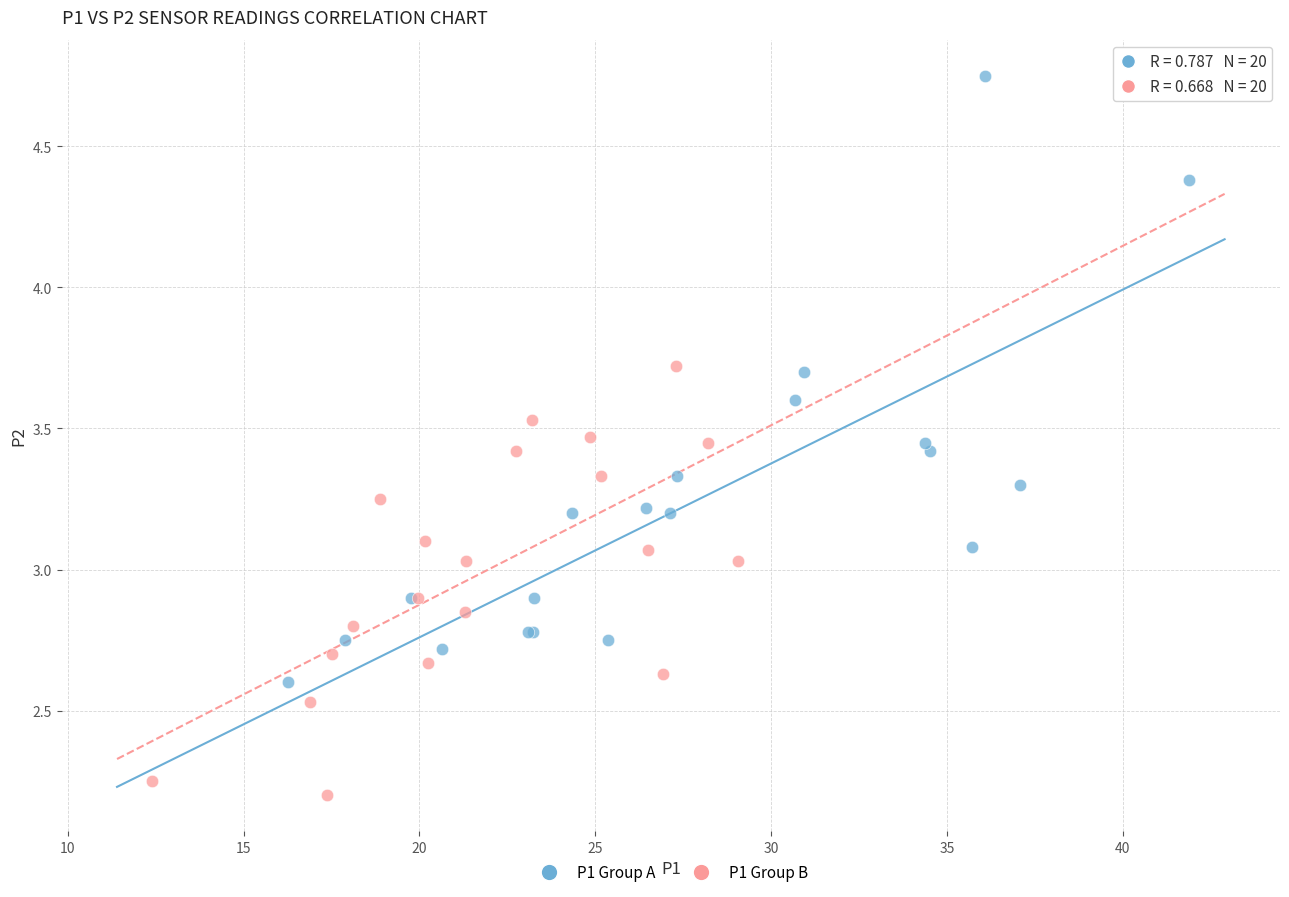

Which series reaches the maximum Y coordinate?

P1 Group A